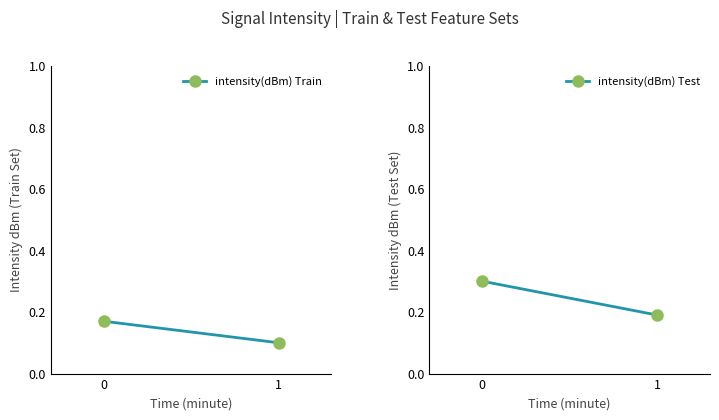

What is the difference between the highest and lowest values at 1?

0.1